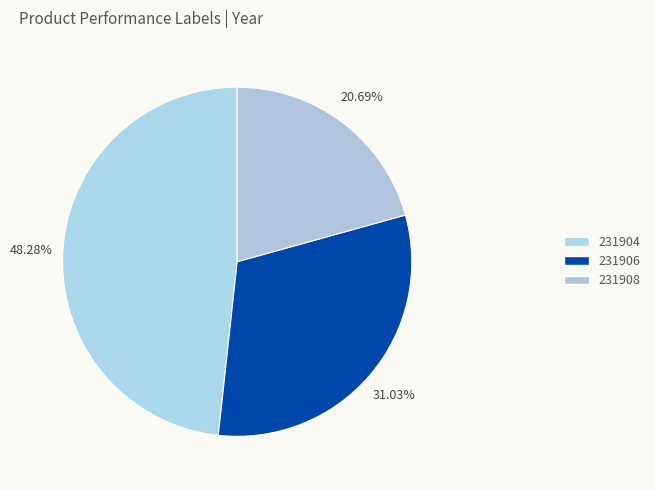

The 231908 slice represents 27% of the pie. True or false?

False